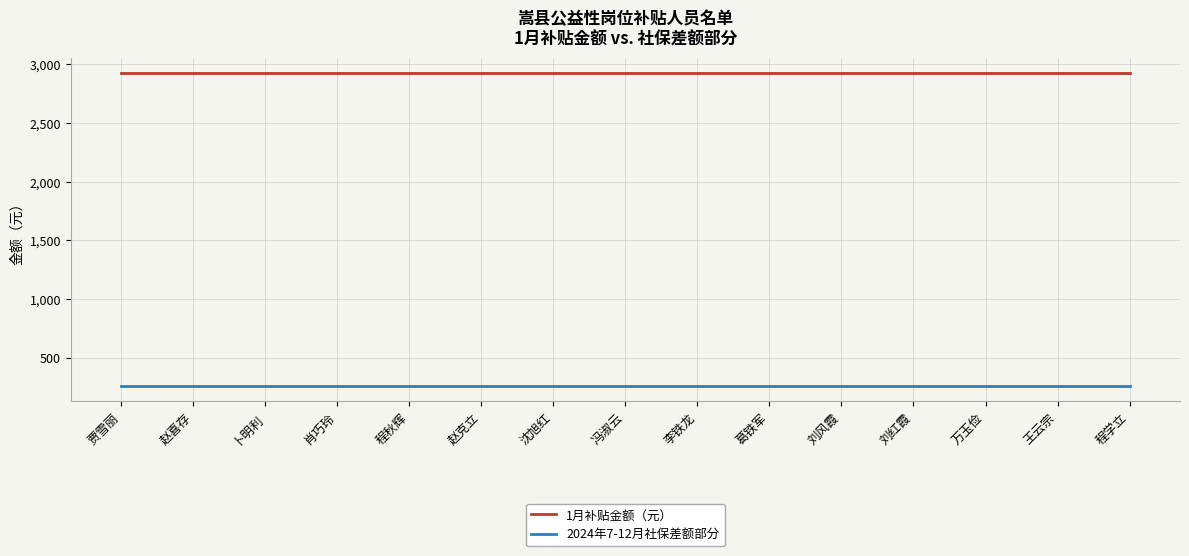

Rank the series by their maximum value, from highest to lowest.

1月补贴金额（元）, 2024年7-12月社保差额部分